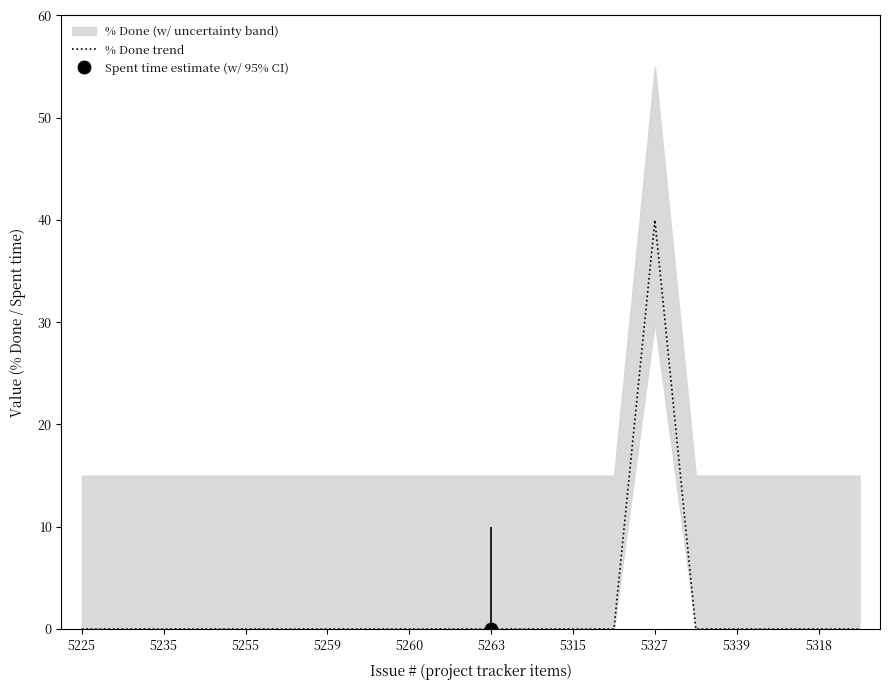

Which label corresponds to the smallest value in the chart?

5225